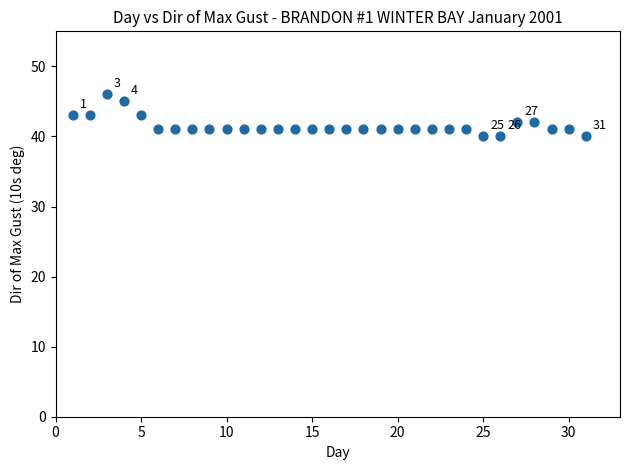

What is the range of X values (max minus min)?

30